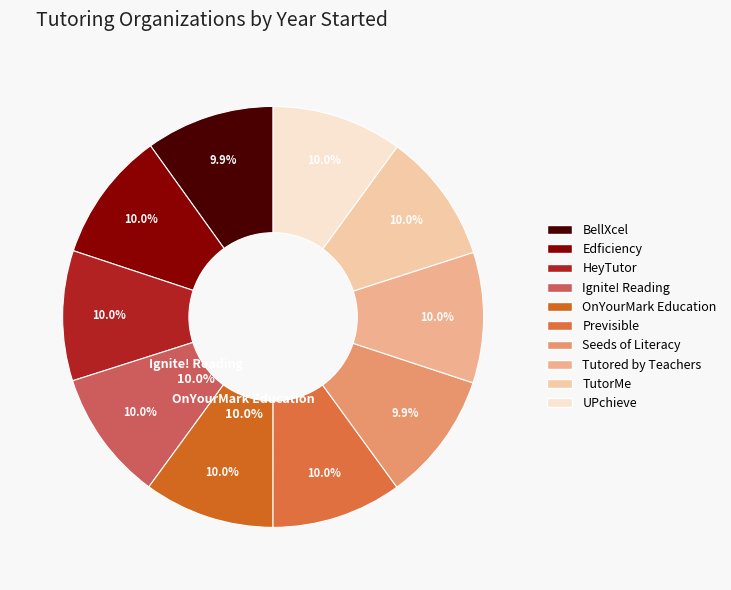

Is there a majority slice in this chart?

No